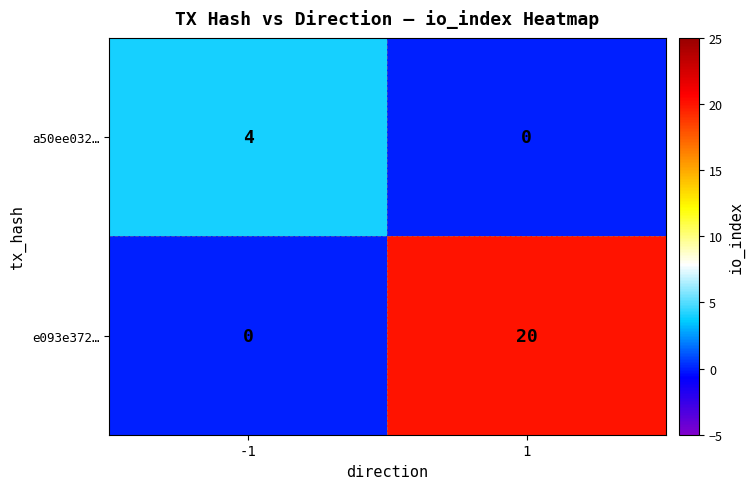

At how many categories does at least one series exceed 18?

1